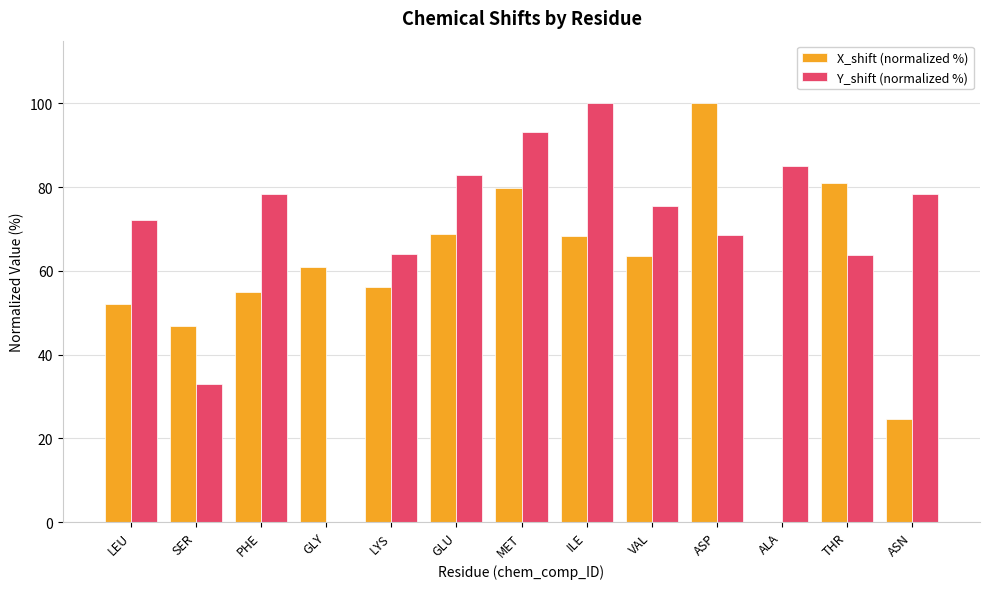

Which series has the largest total across all categories?

Y_shift (normalized %)